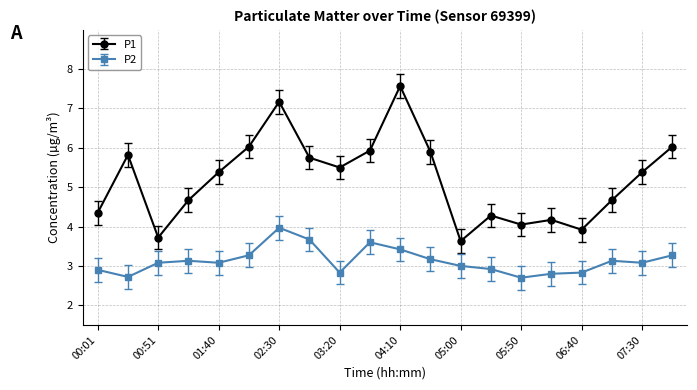

At how many categories does at least one series exceed 2?

20